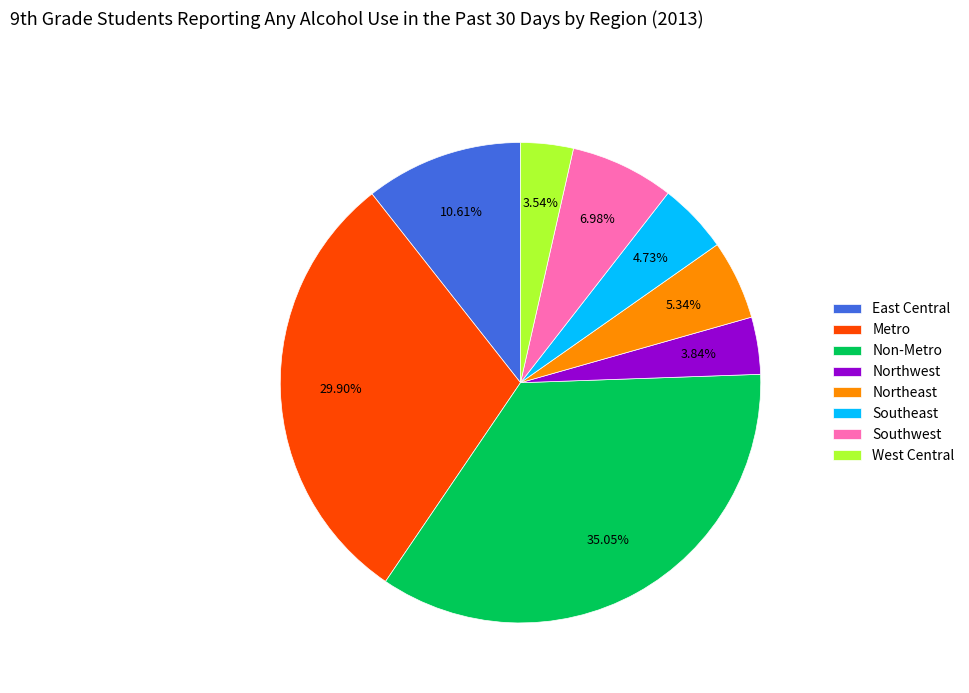

Is there a majority slice in this chart?

No